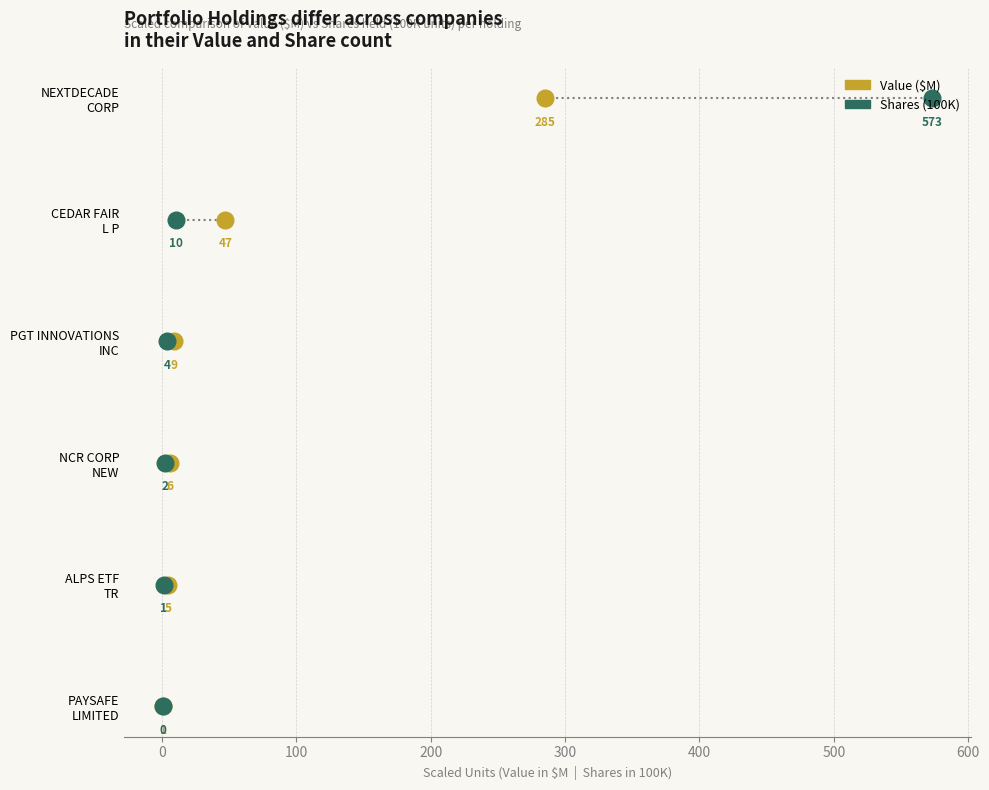

Is the value of Value ($M) at 300 greater than the value of Shares (100K) at 0?

Yes